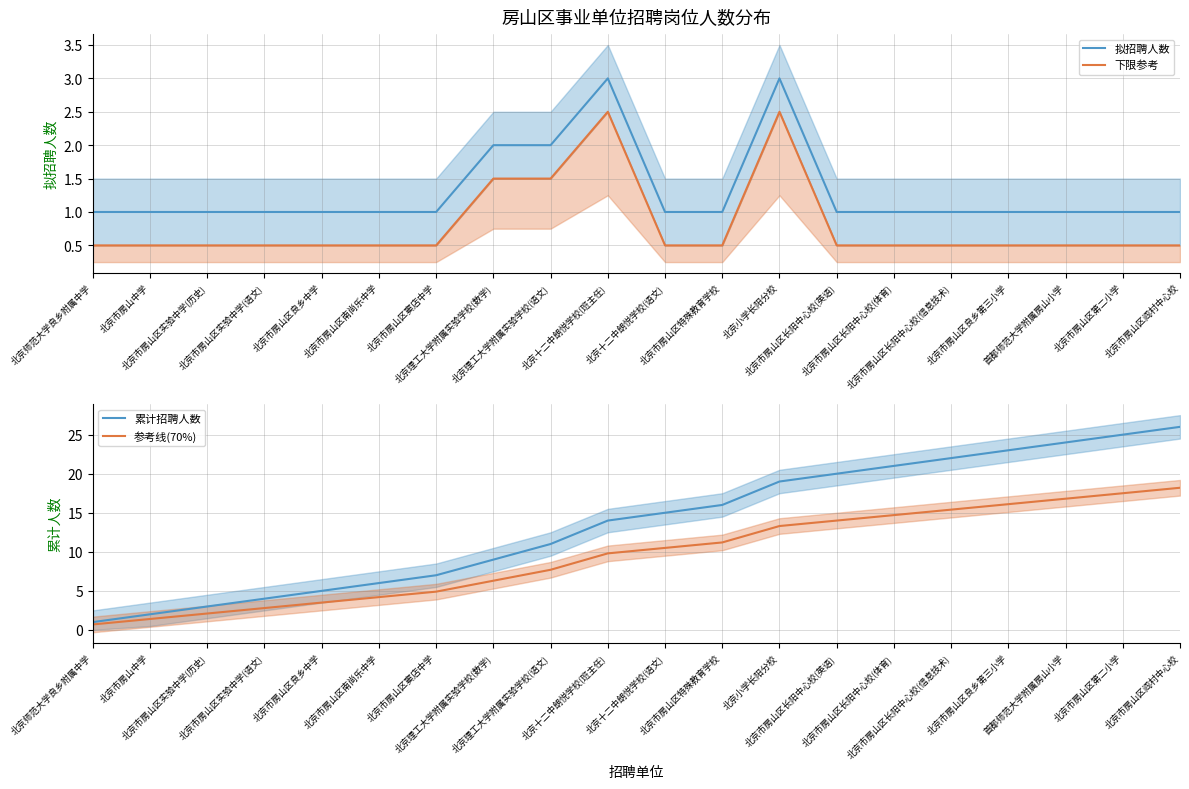

True or false: 累计招聘人数 and 拟招聘人数 intersect in this chart.

False